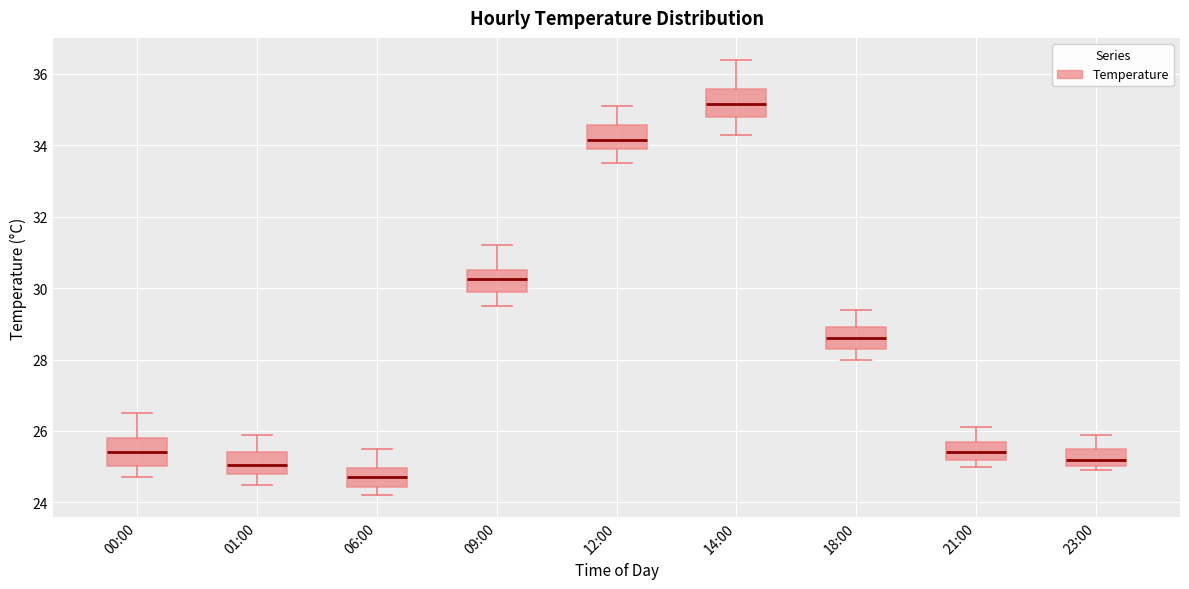

Reading left to right, transcribe this box plot: for each box, give where its median line is, the range the box spans, and where its two whiskers end, as read against the y-axis. The values are not printed on the chart, so give them approximately, as read against the axis.

00:00: median 25.4, box 25.0 to 25.8, whiskers 24.8 to 26.6
01:00: median 25.0, box 24.8 to 25.4, whiskers 24.6 to 26.0
06:00: median 24.8, box 24.4 to 25.0, whiskers 24.2 to 25.6
09:00: median 30.2, box 30.0 to 30.6, whiskers 29.6 to 31.2
12:00: median 34.2, box 34.0 to 34.6, whiskers 33.6 to 35.2
14:00: median 35.2, box 34.8 to 35.6, whiskers 34.4 to 36.4
18:00: median 28.6, box 28.4 to 29.0, whiskers 28.0 to 29.4
21:00: median 25.4, box 25.2 to 25.8, whiskers 25.0 to 26.2
23:00: median 25.2, box 25.0 to 25.6, whiskers 25.0 (just below the box's lower edge) to 26.0